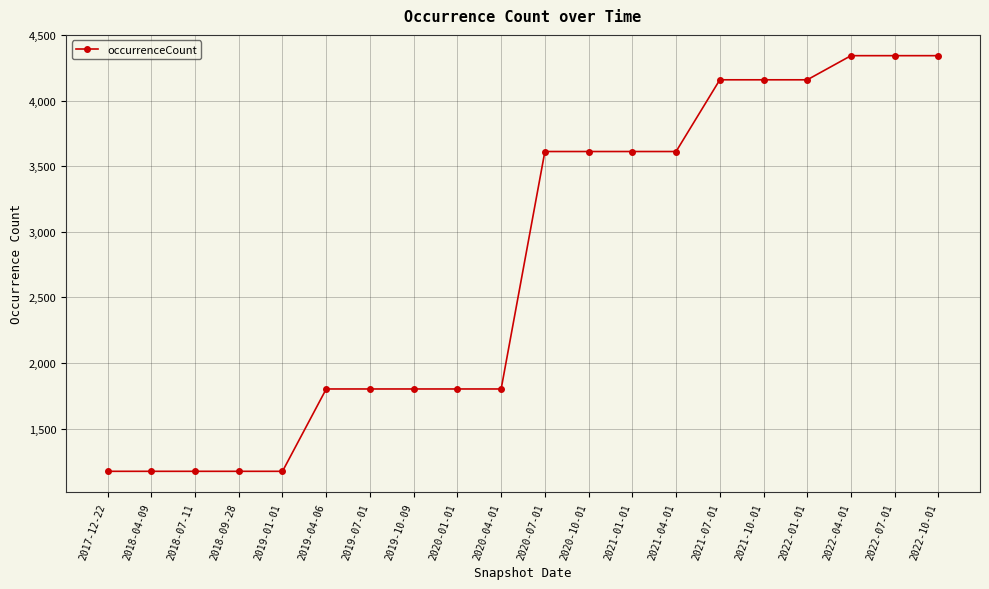

How many distinct data groups are displayed?

1